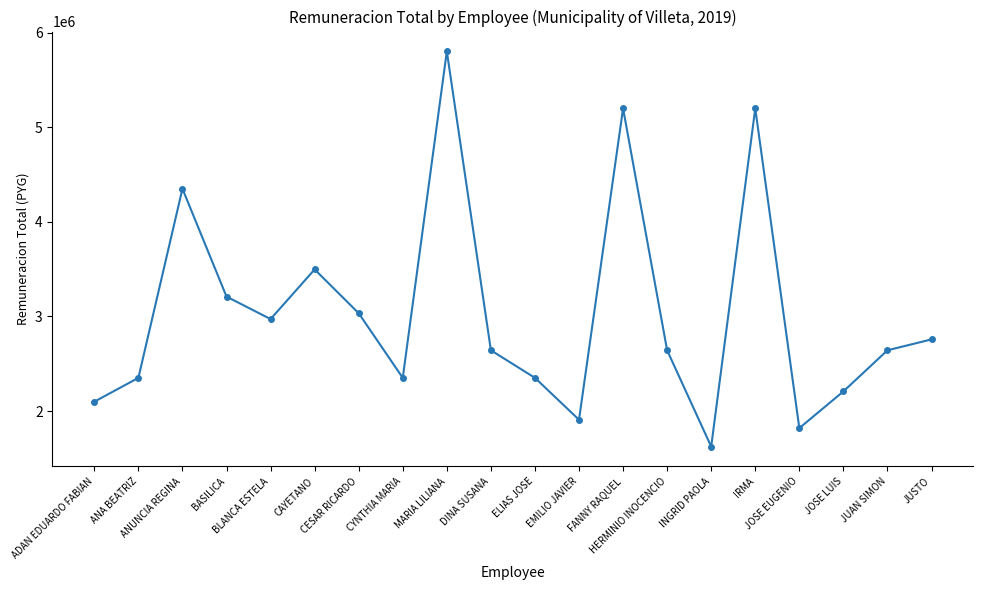

How many distinct data groups are displayed?

1